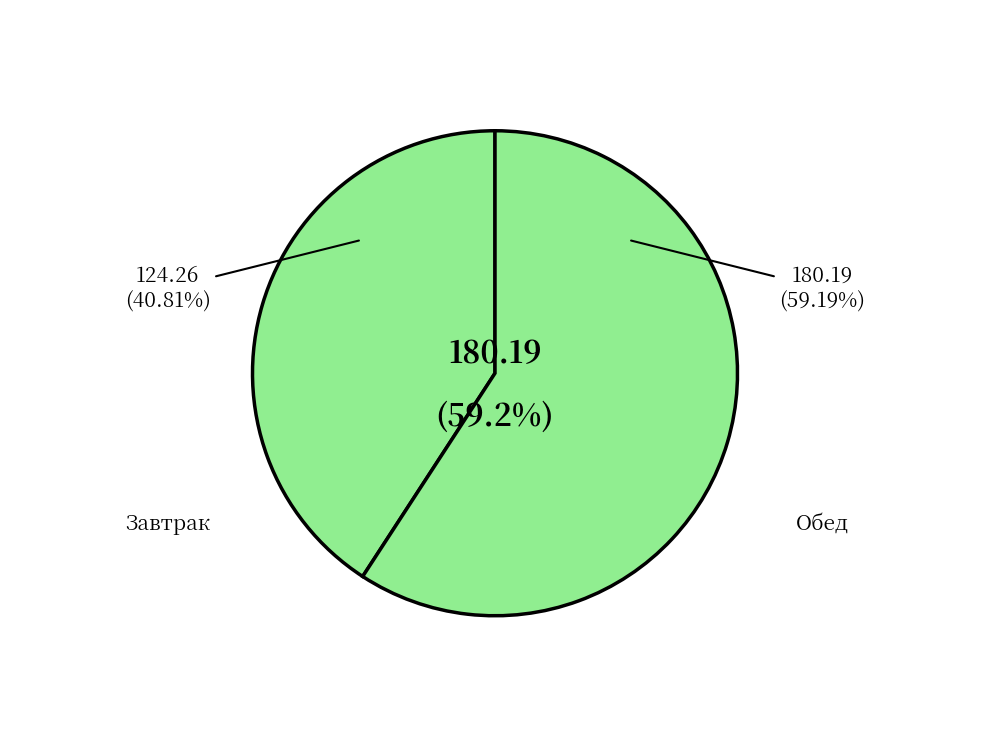

Does Сыр (порциями) represent more than half of the total?

No